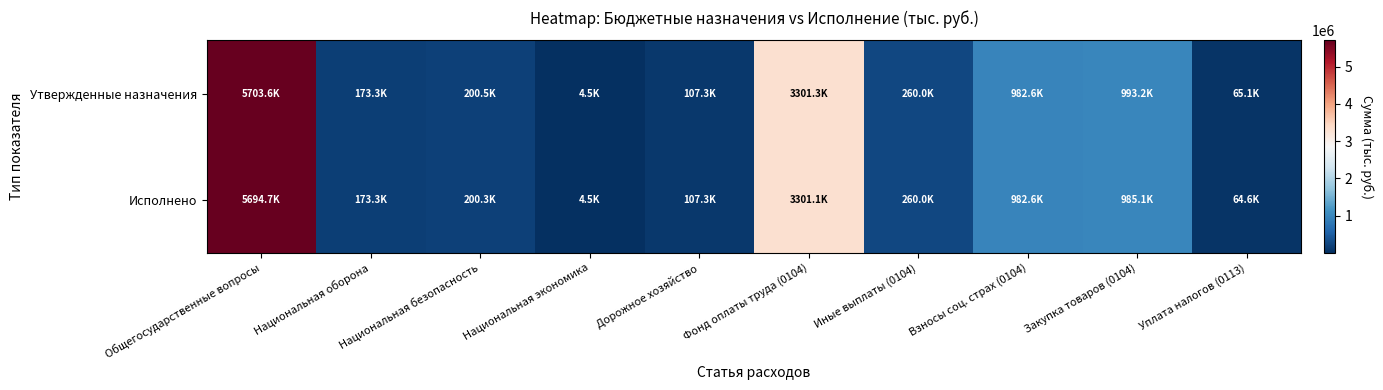

Between Закупка товаров (0104) and Национальная безопасность, which is larger?

Закупка товаров (0104)